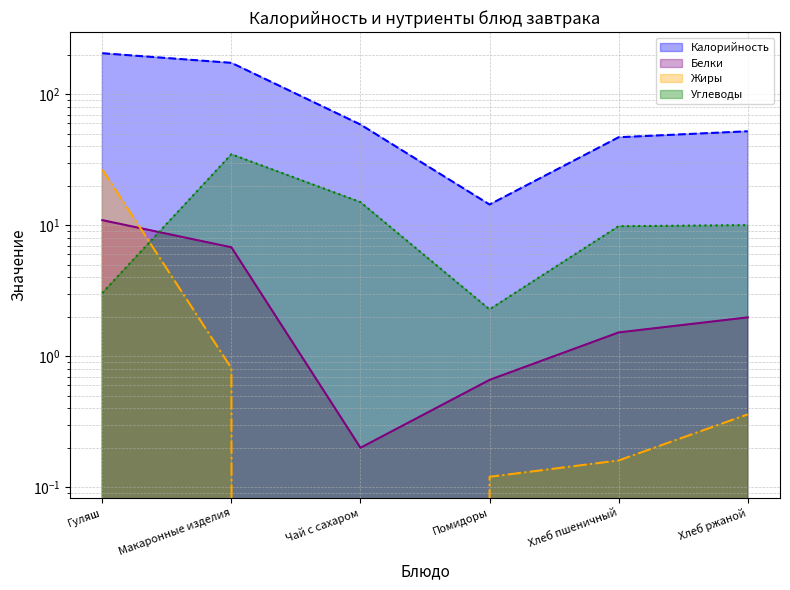

How many series are shown in this chart?

4